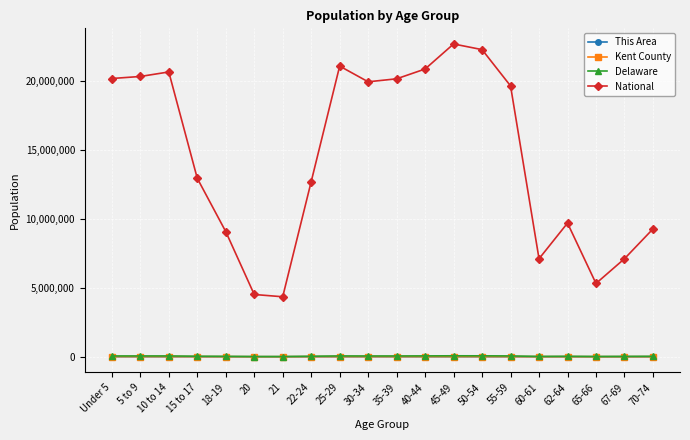

Is the value of National at 5 to 9 greater than the value of Delaware at 62-64?

Yes